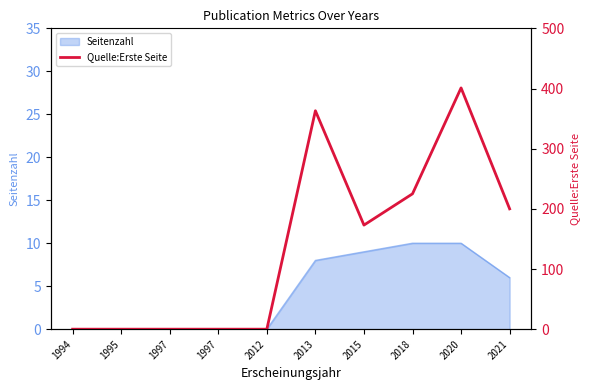

Which has a higher value, 2013 or 1997?

2013